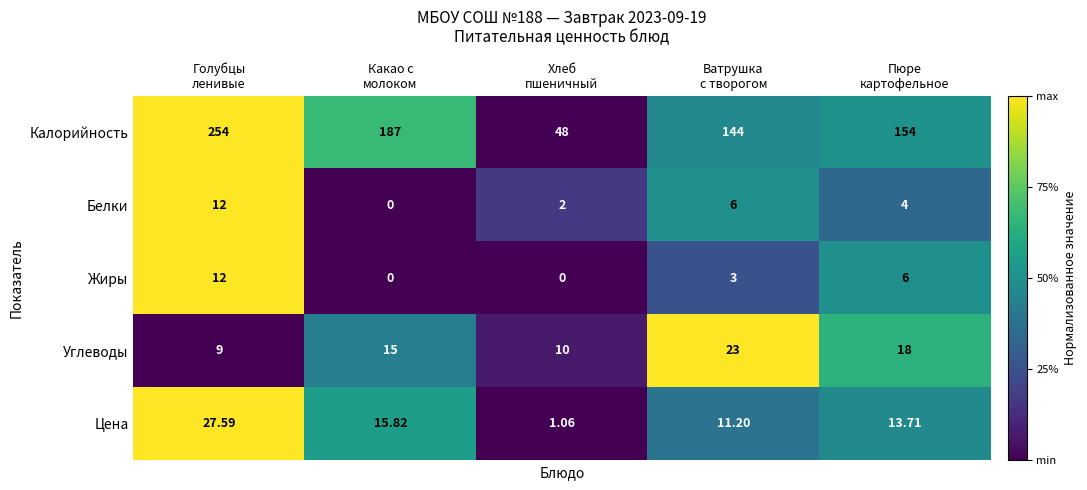

Which series has the largest total across all categories?

Калорийность